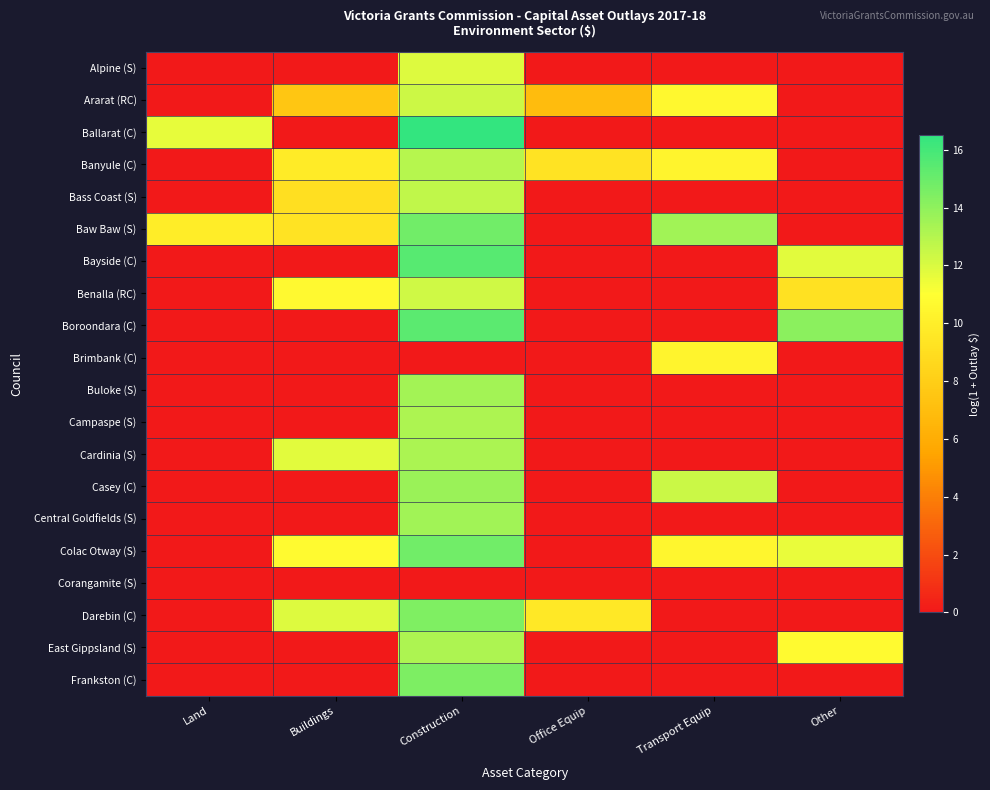

What is the difference between the highest and lowest values at Office Equip?

9.6